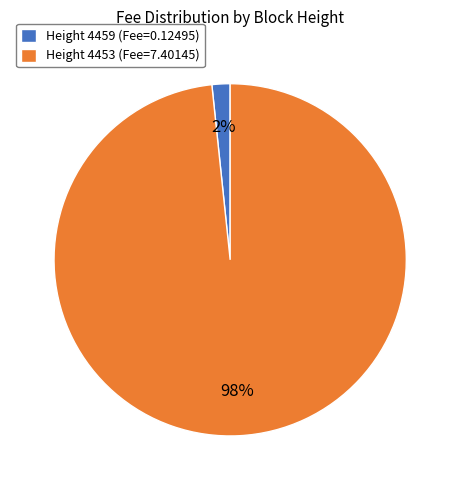

Which slice represents more than half of the pie?

Height 4453 (Fee=7.40145)